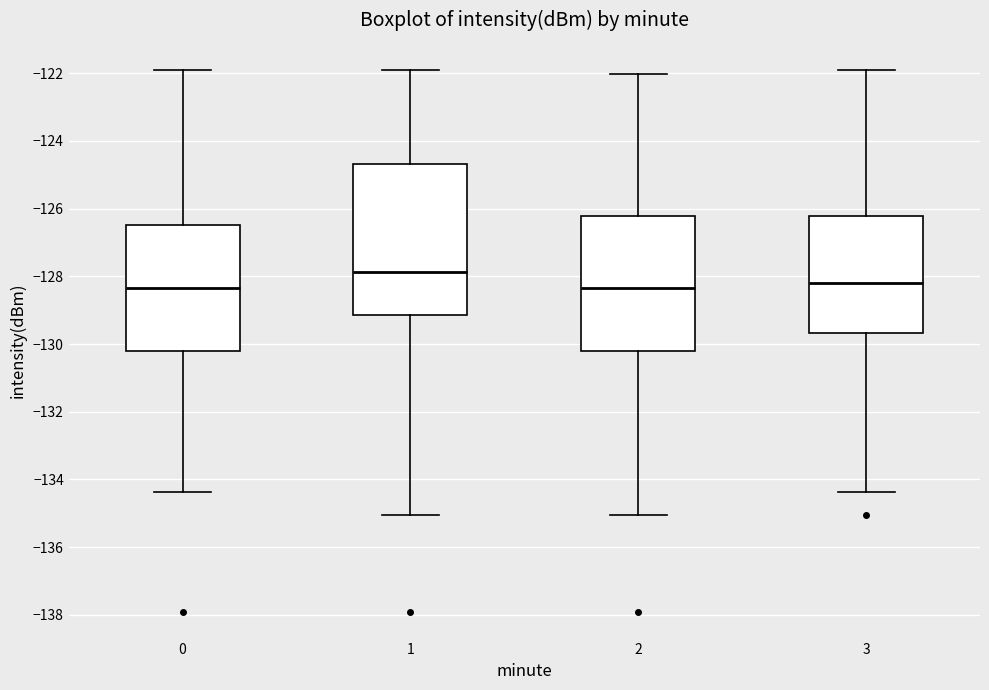

Which box has the highest median line?

1